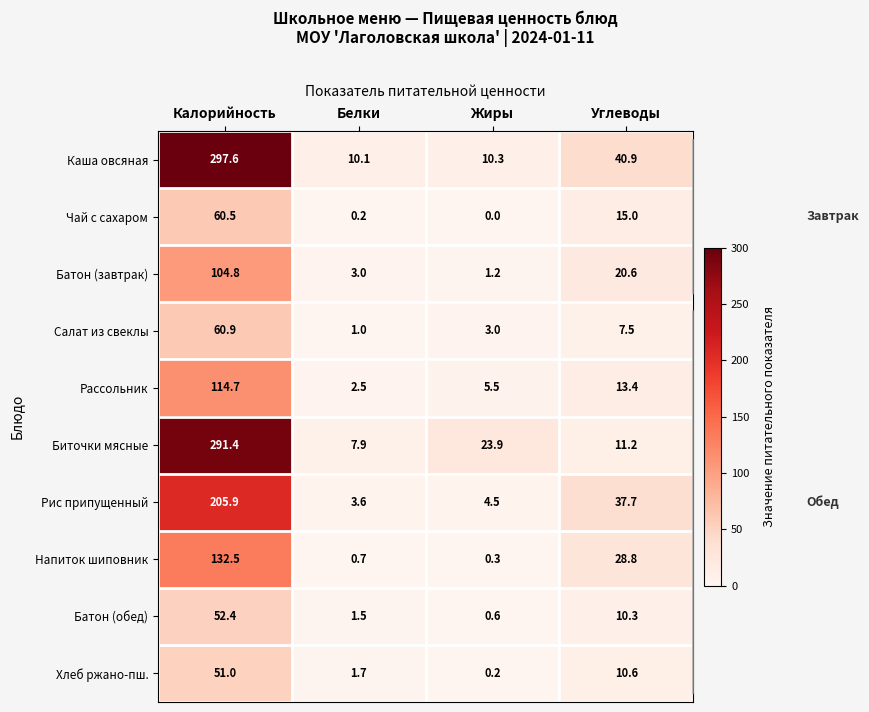

At which category is the sum across all series the highest?

Калорийность